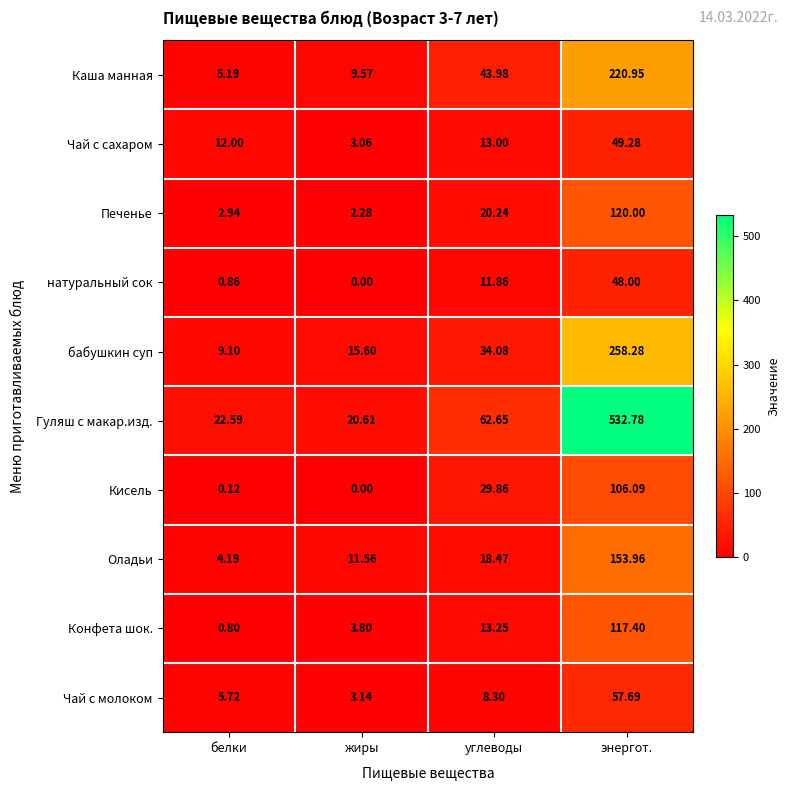

List the series in order of their peak value, highest first.

Гуляш с макар.изд., бабушкин суп, Каша манная, Оладьи, Печенье, Конфета шок., Кисель, Чай с молоком, Чай с сахаром, натуральный сок